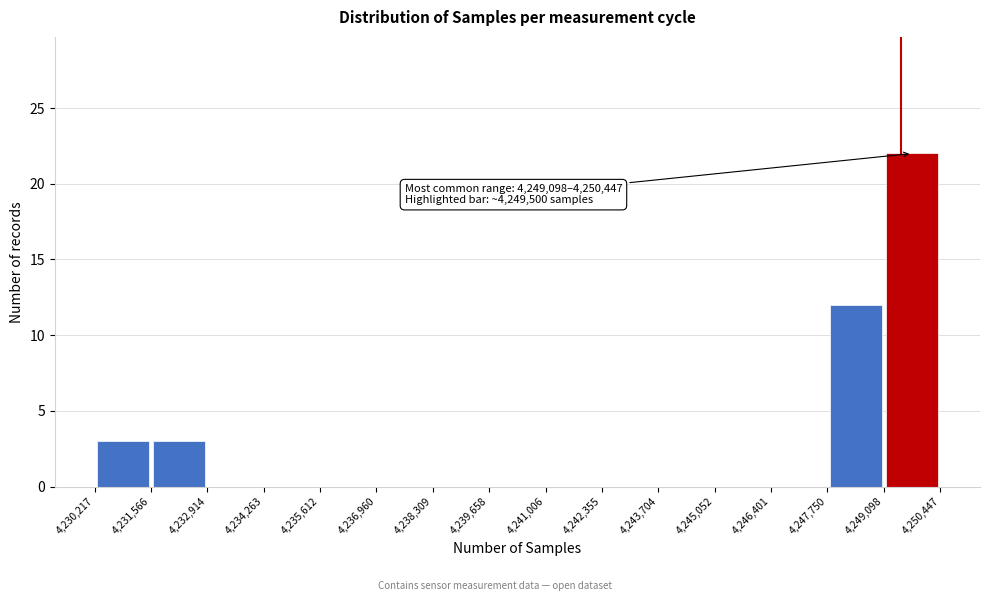

Which range on the x-axis has the tallest bar?

4,249,098 to 4,250,447